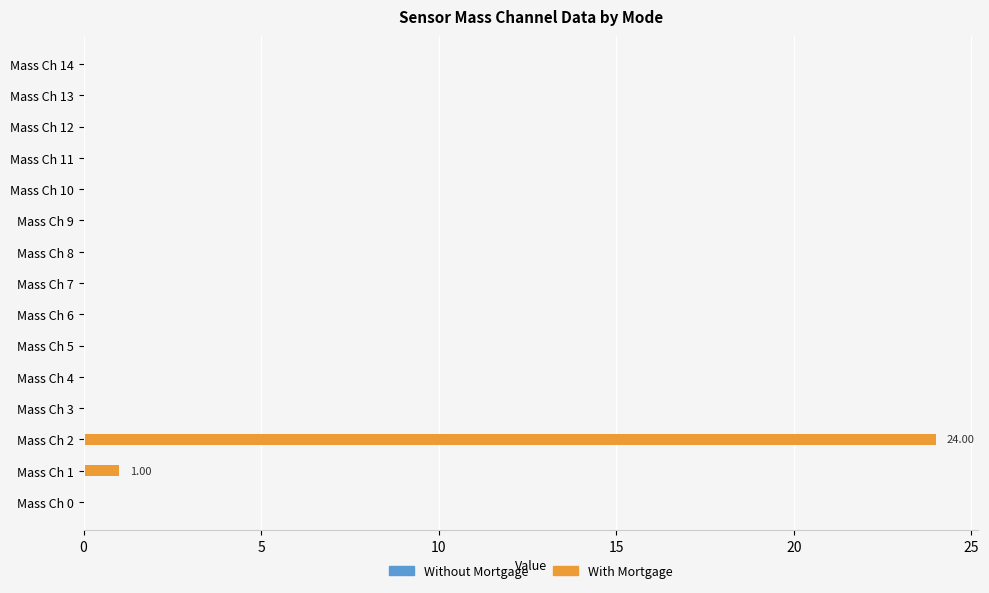

Which has a higher value, Mass Ch 2 or Mass Ch 5?

Mass Ch 2